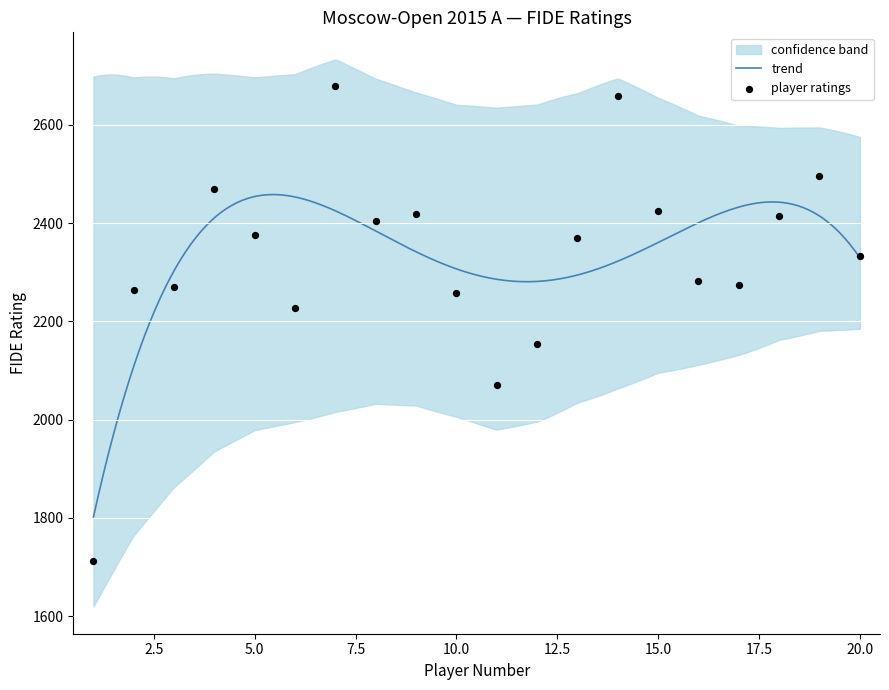

What is the change in value from 3 to 18?

+146